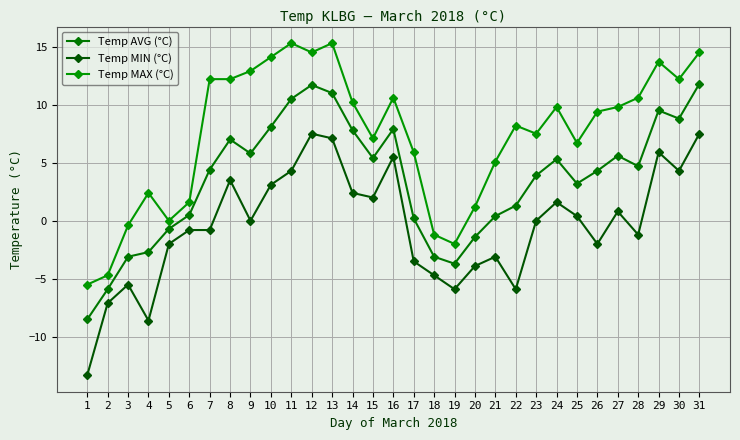

Count the number of data series in this chart.

3